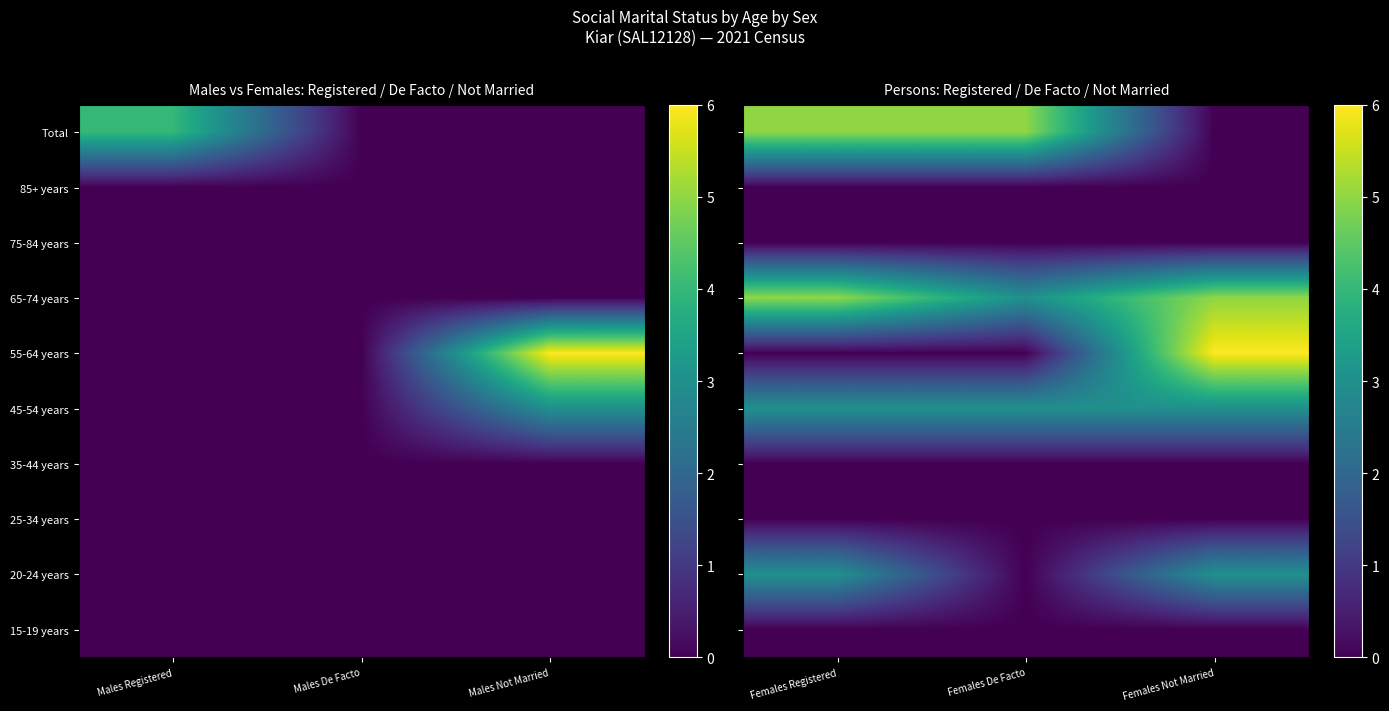

At Females Registered, list the series in order from largest to smallest.

65-74 years, Total, 20-24 years, 45-54 years, 15-19 years, 25-34 years, 35-44 years, 55-64 years, 75-84 years, 85+ years